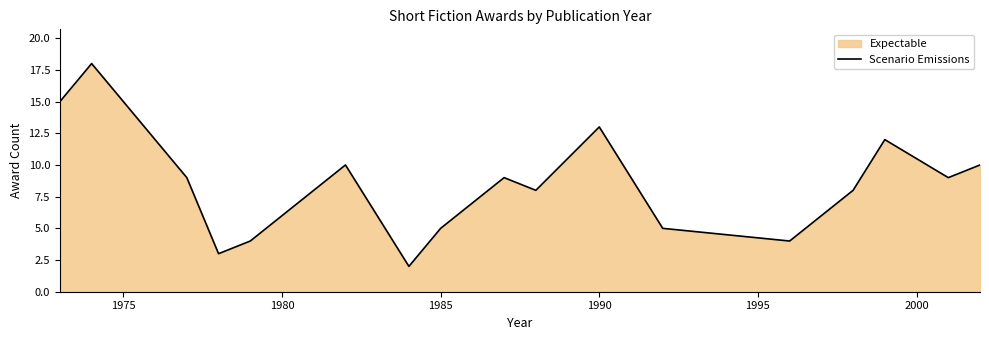

Count the number of data series in this chart.

1